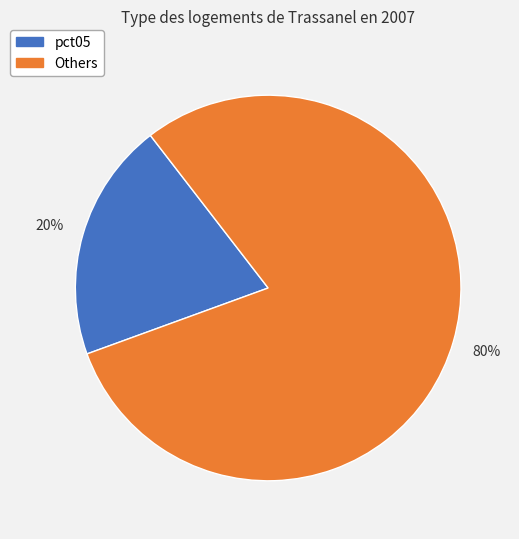

To the nearest percent, what is the difference between the largest and smallest slice percentages?

60%